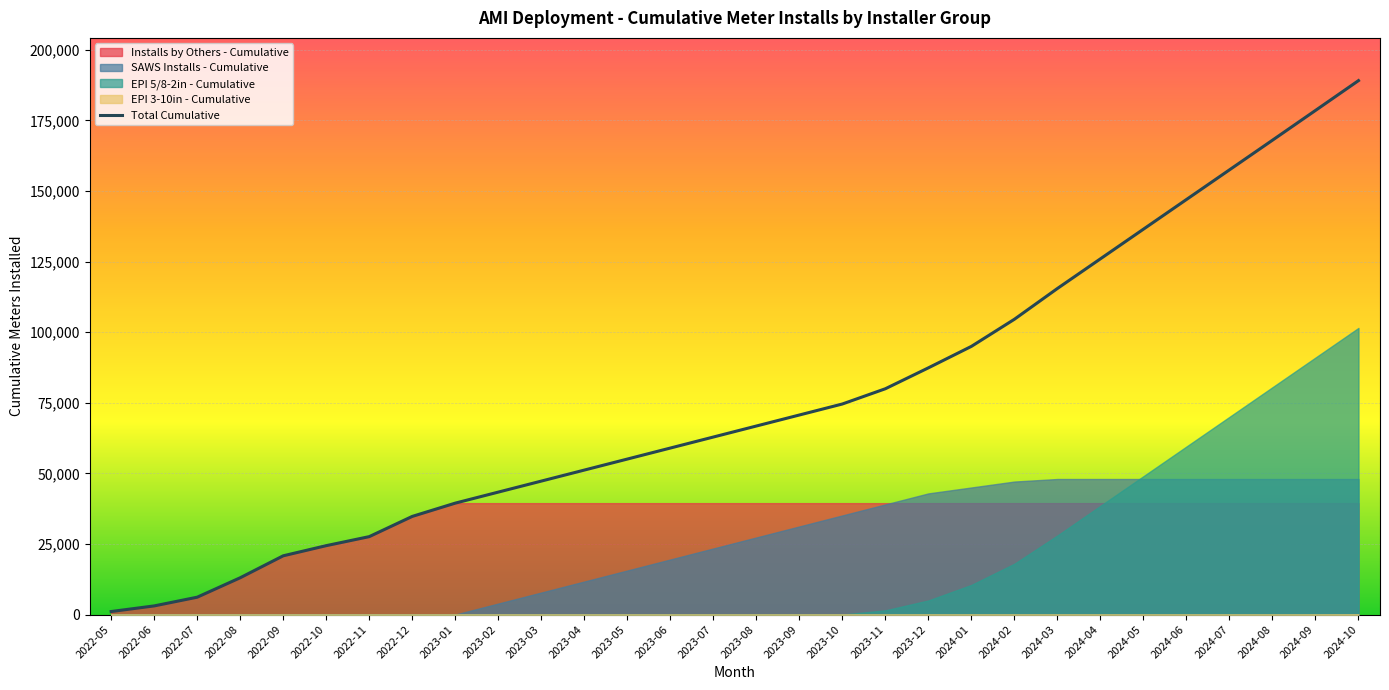

The value of Total Cumulative at 2024-03 is 115457. True or false?

True